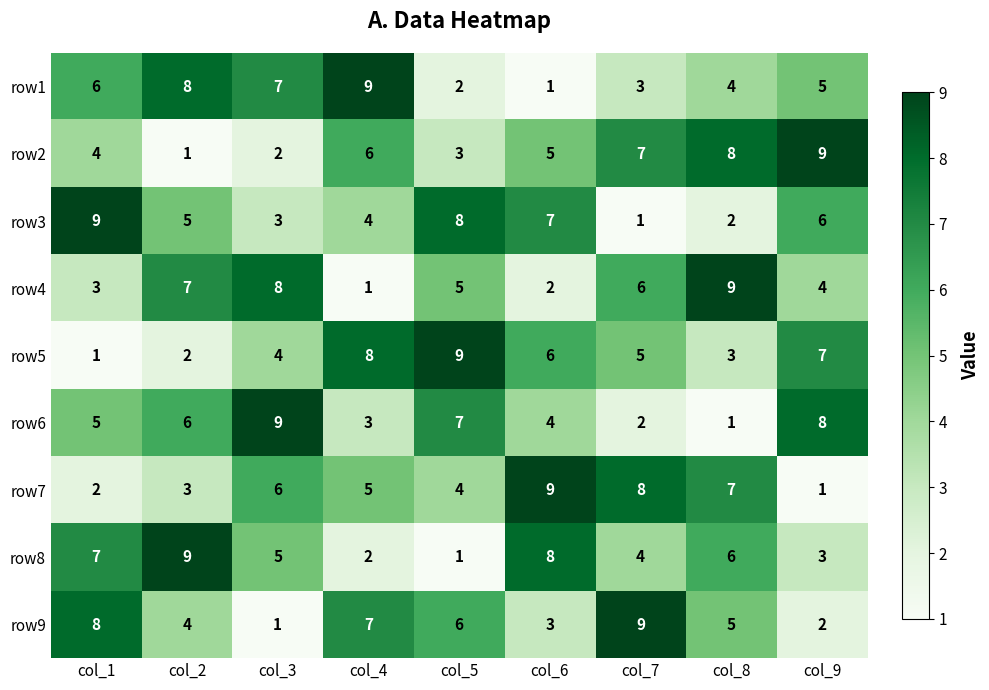

What is the approximate value of row7 at col_6?

9